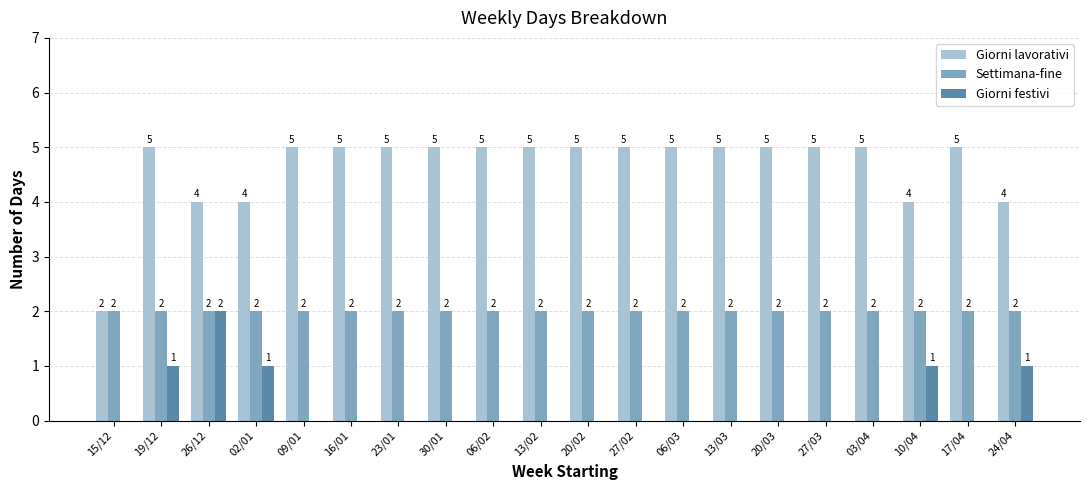

At which label is Giorni lavorativi closest to 3?

15/12